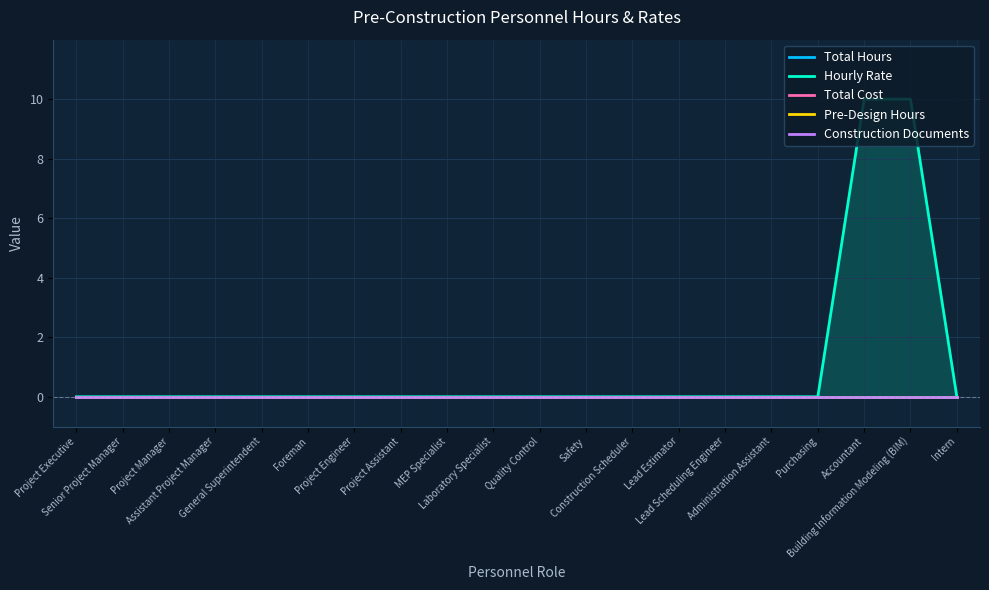

Rank the series by their maximum value, from lowest to highest.

Total Hours, Total Cost, Pre-Design Hours, Construction Documents, Hourly Rate